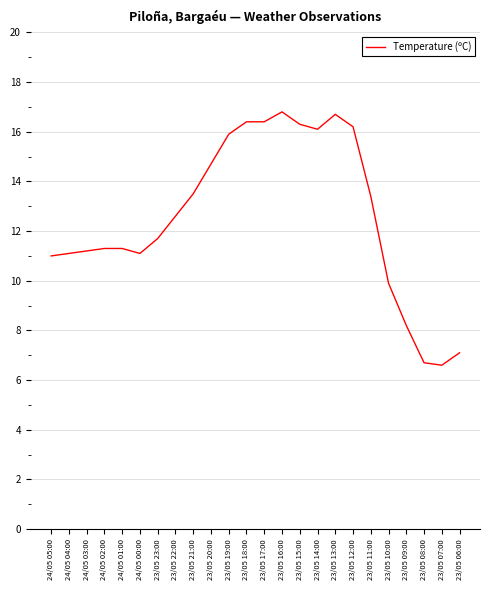

What is the difference between the values at 23/05 16:00 and 23/05 06:00?

9.7